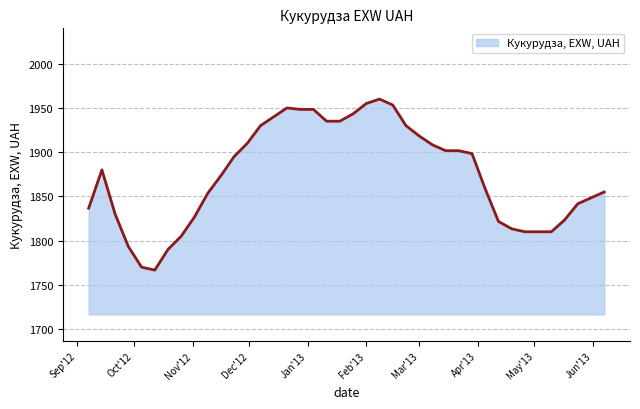

What is the minimum value shown in the chart?

1766.7